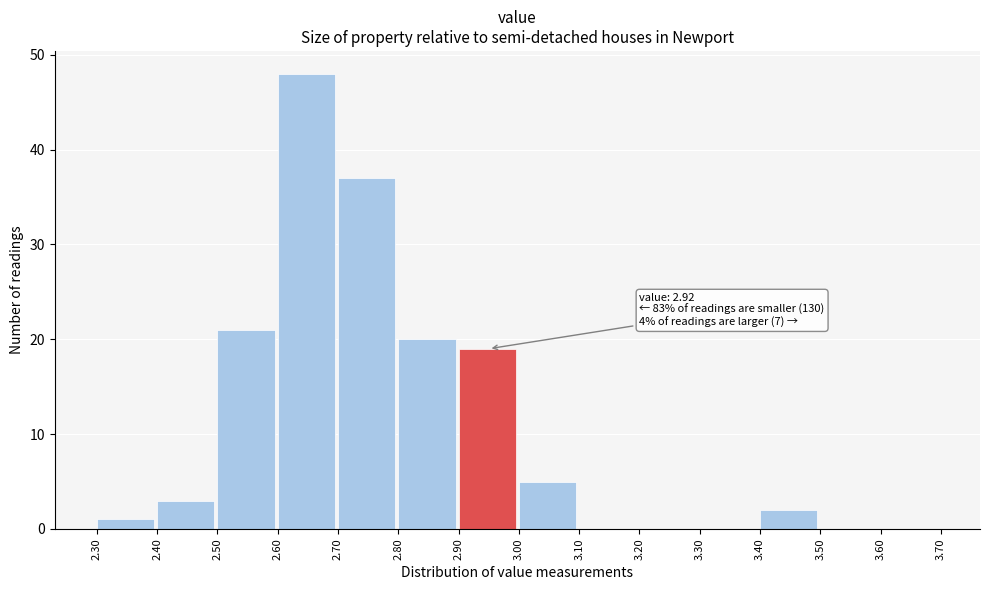

Which range on the x-axis has the tallest bar?

2.60 to 2.70